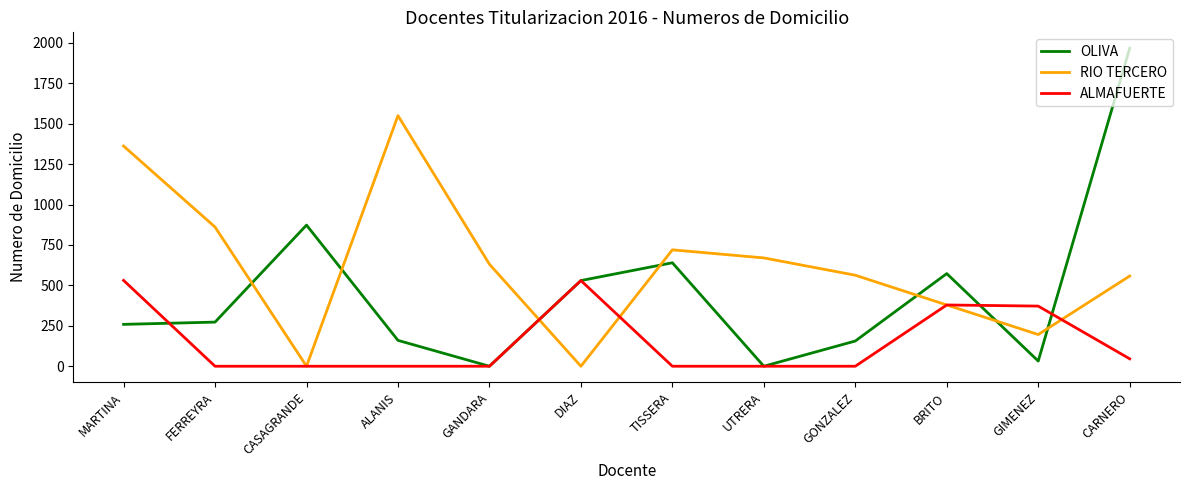

True or false: RIO TERCERO and ALMAFUERTE cross at least once.

True